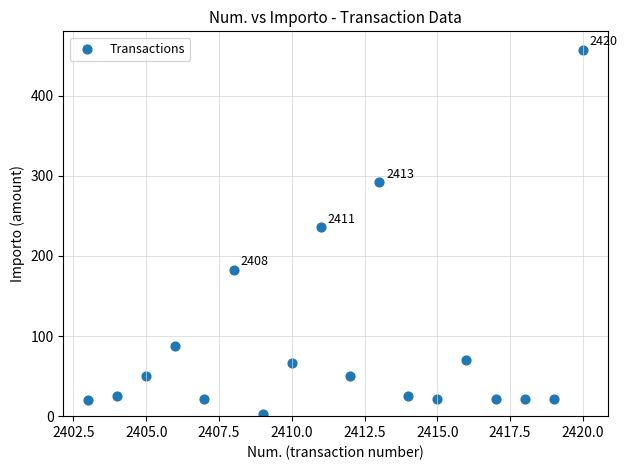

What Y value in the scatter plot is closest to 229?

235.5